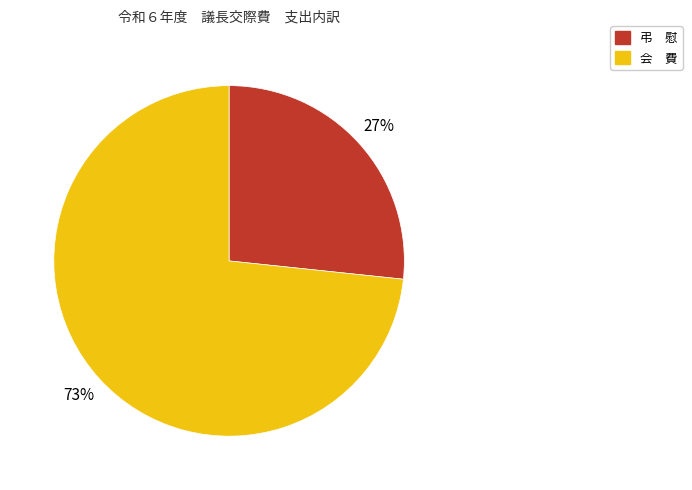

What percentage is the 会 費 slice, to the nearest percent?

73%